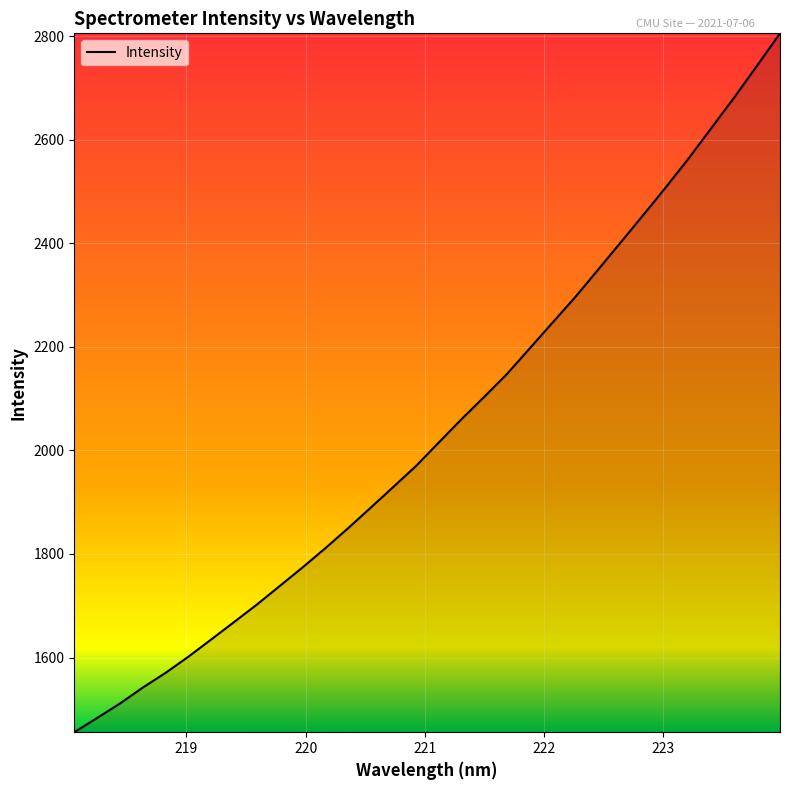

What is the difference between the maximum and minimum values?

1349.7